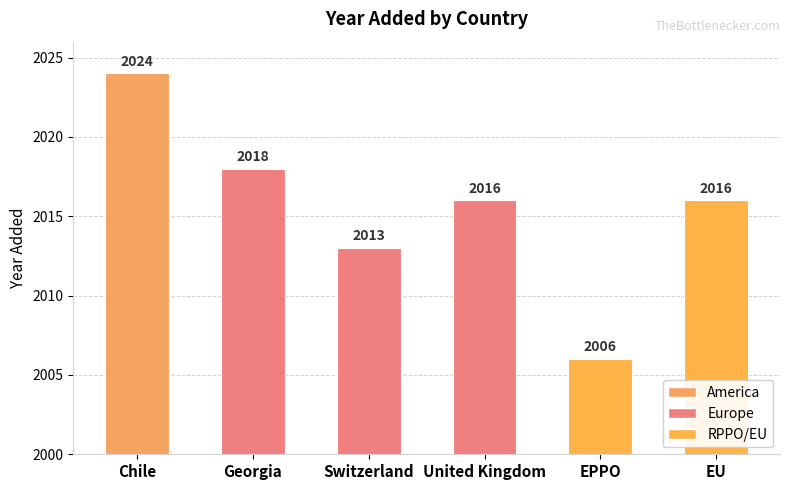

At which category does the chart reach its minimum across all series?

EPPO